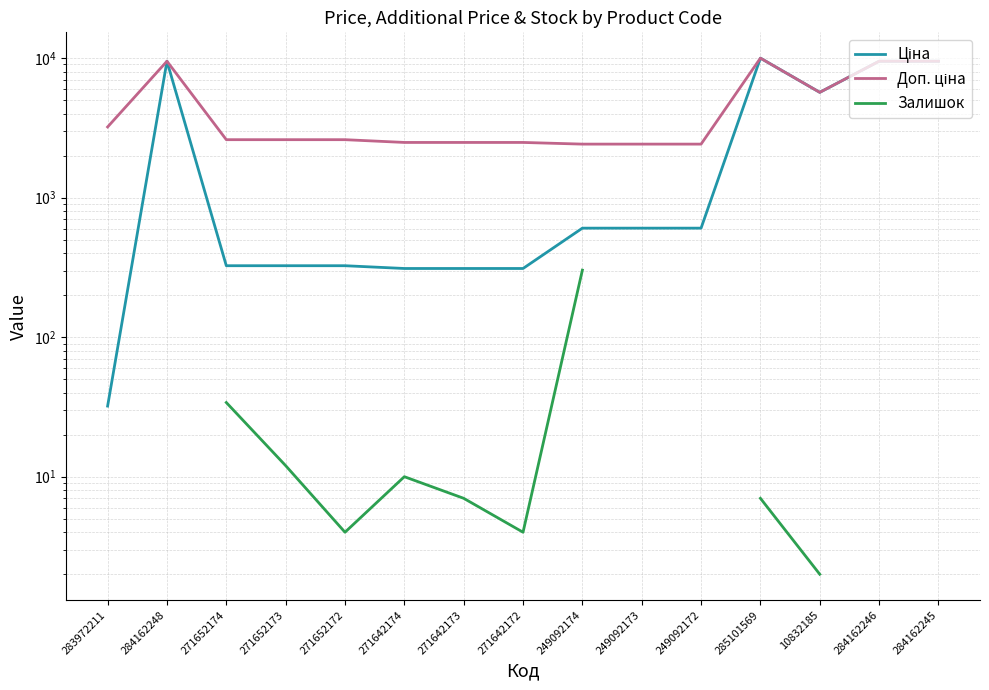

What is the label of the 8th point from the left?

271642172